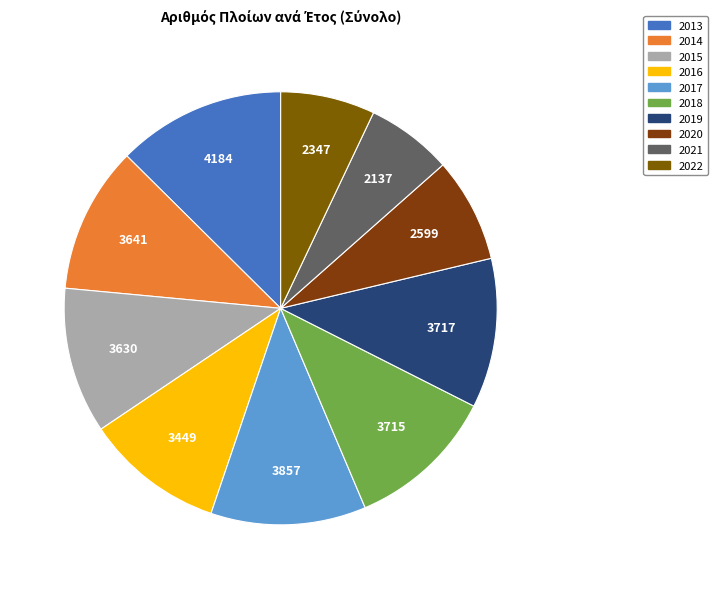

What percentage is the 2014 slice, to the nearest percent?

11%